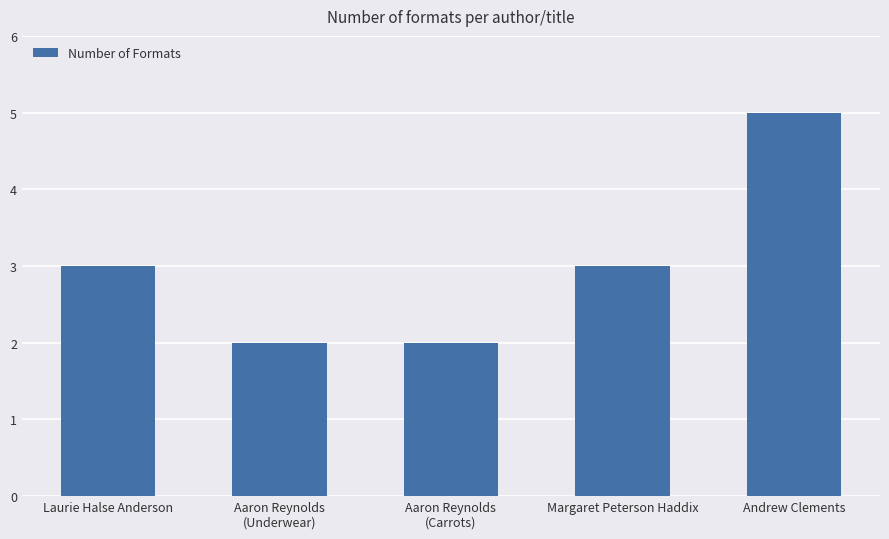

What is the sum of all values?

15